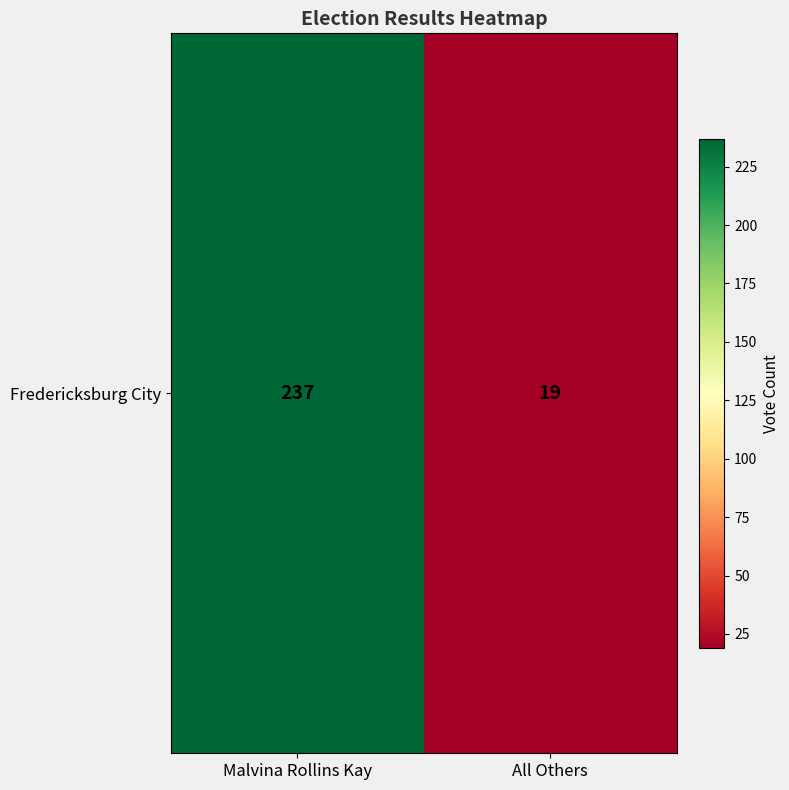

How many values are between 19 and 237?

2